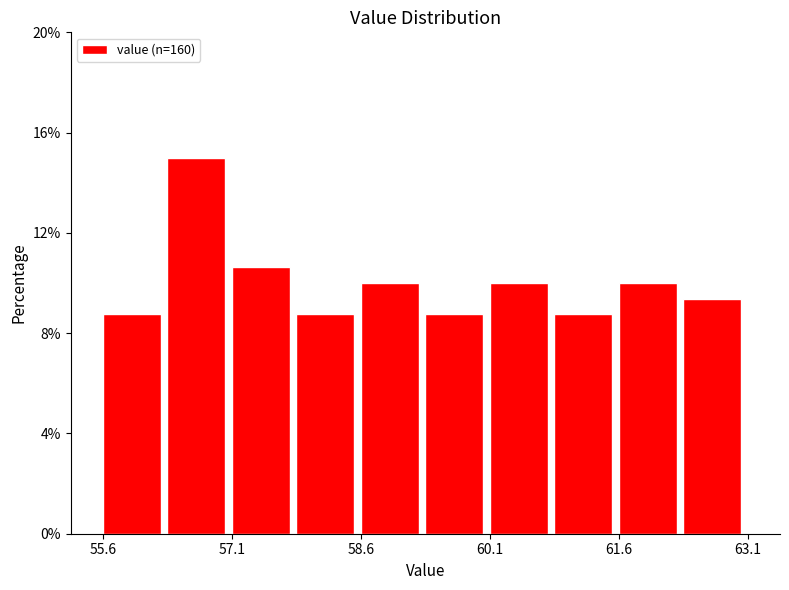

Read against the x-axis, roughly where is the centre of the tallest bar?

56.6